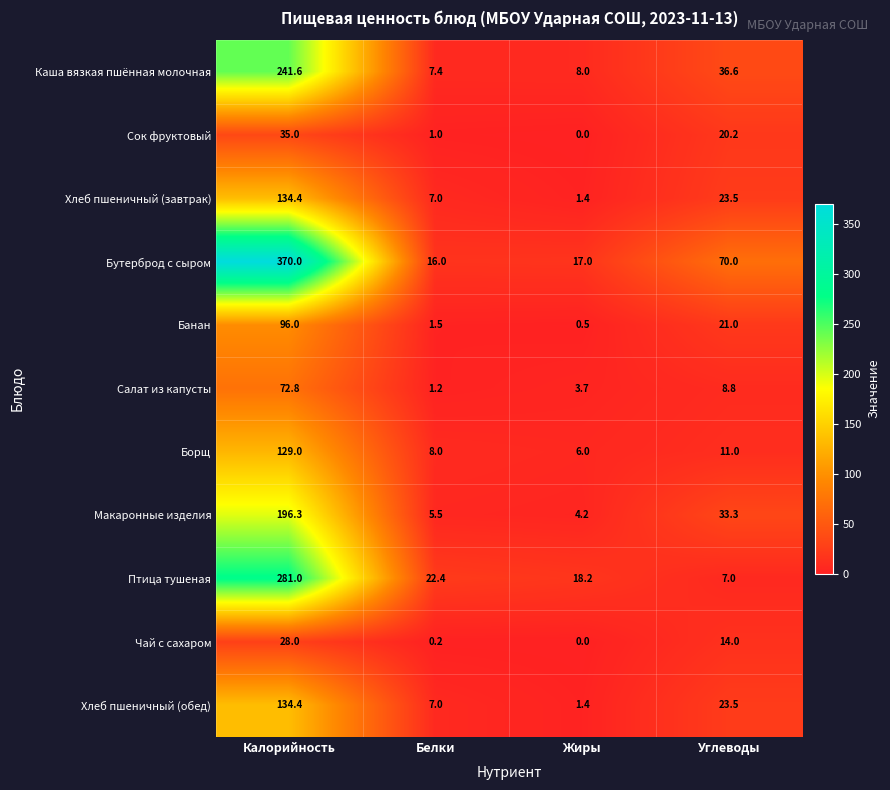

What is the approximate value of Каша вязкая пшённая молочная at Белки?

7.4